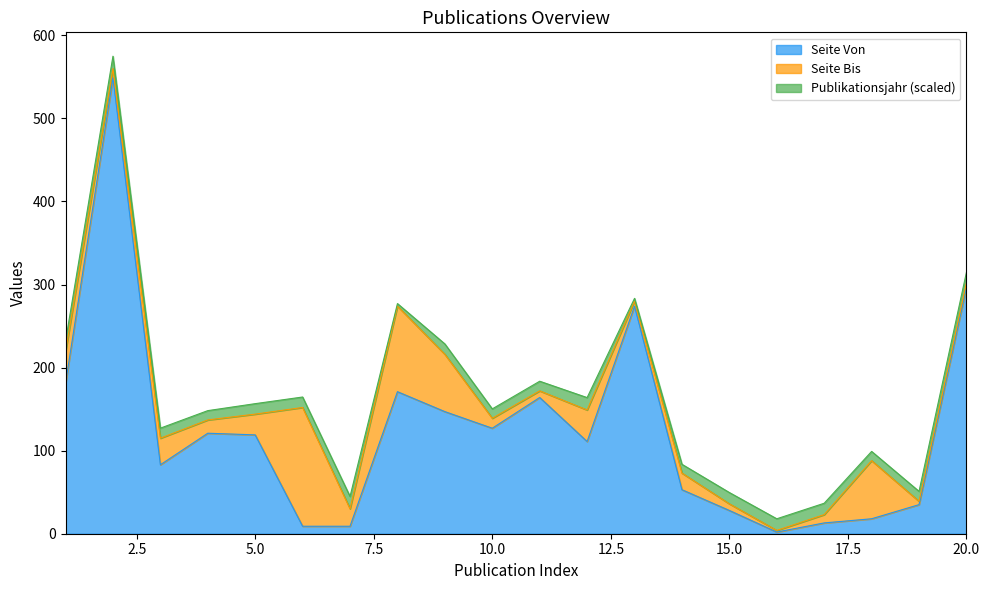

What is the average value of the Seite Bis series?

158